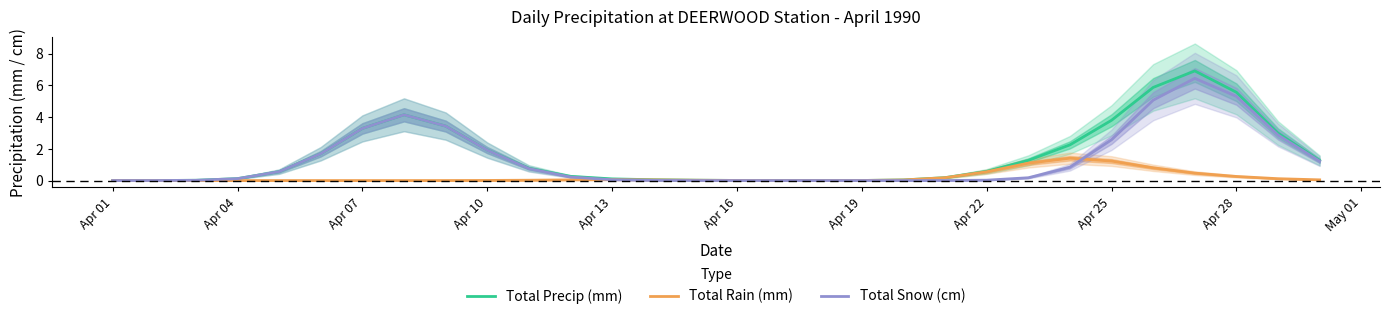

What is the difference between the maximum and minimum values in the Total Rain (mm) series?

1.4